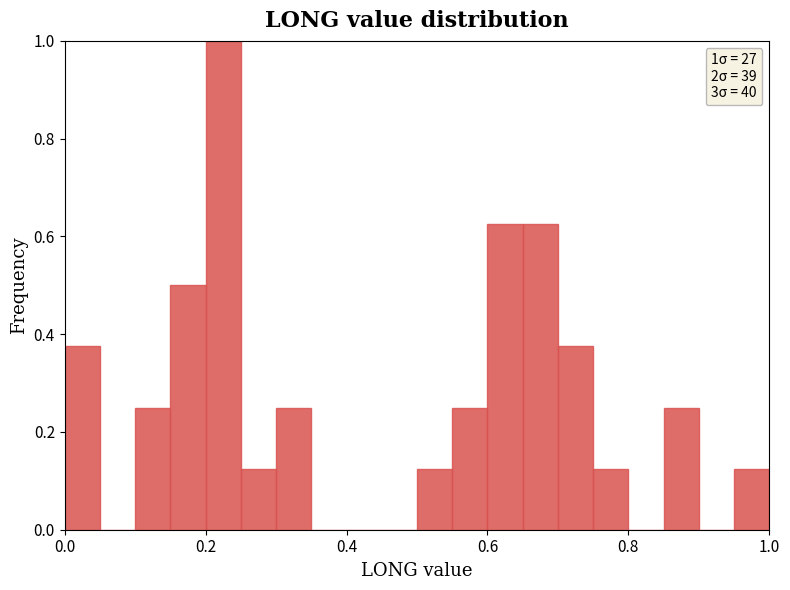

Read against the x-axis, roughly where is the centre of the tallest bar?

0.22